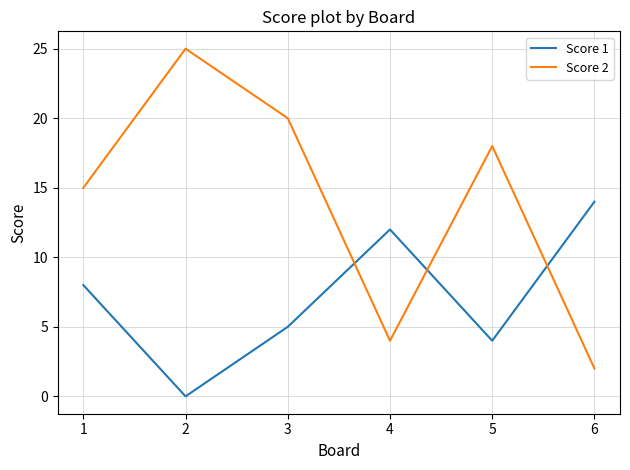

True or false: Score 1 has a value of 14 at 6.

True